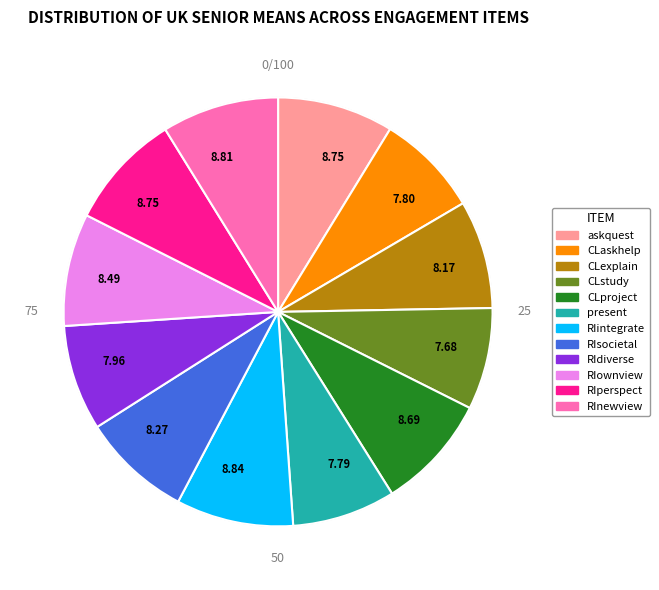

Does any single category account for the majority?

No